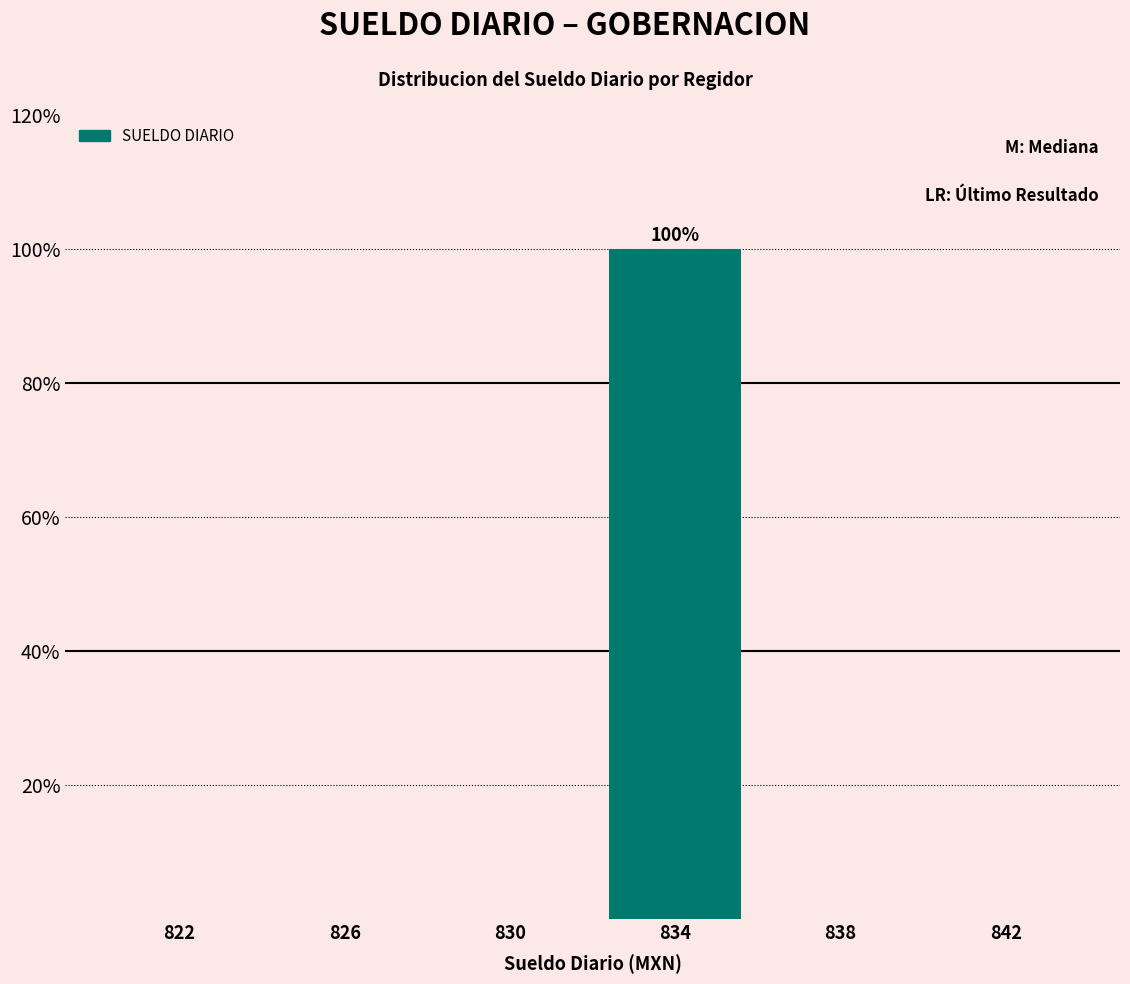

Which range on the x-axis has the tallest bar?

832 to 836